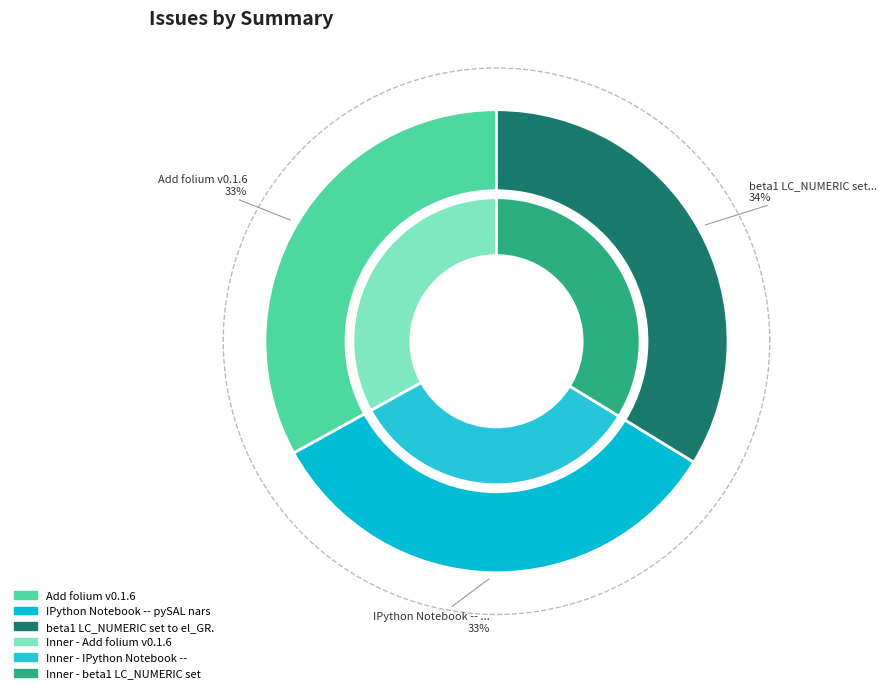

Approximately how many times larger is the value at Add folium v0.1.6 compared to beta1 LC_NUMERIC set to el_GR.UTF-8?

1.0